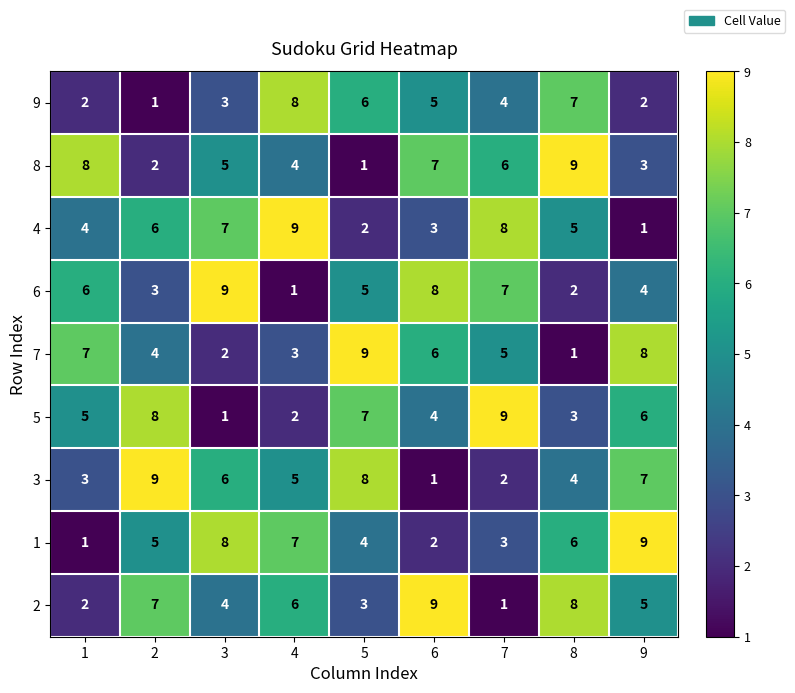

What is the total value across all series at 2?

45